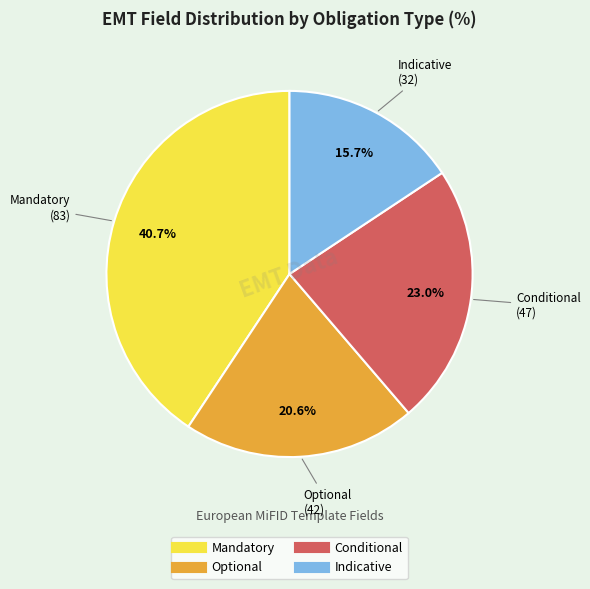

Between Conditional and Indicative, which is larger?

Conditional